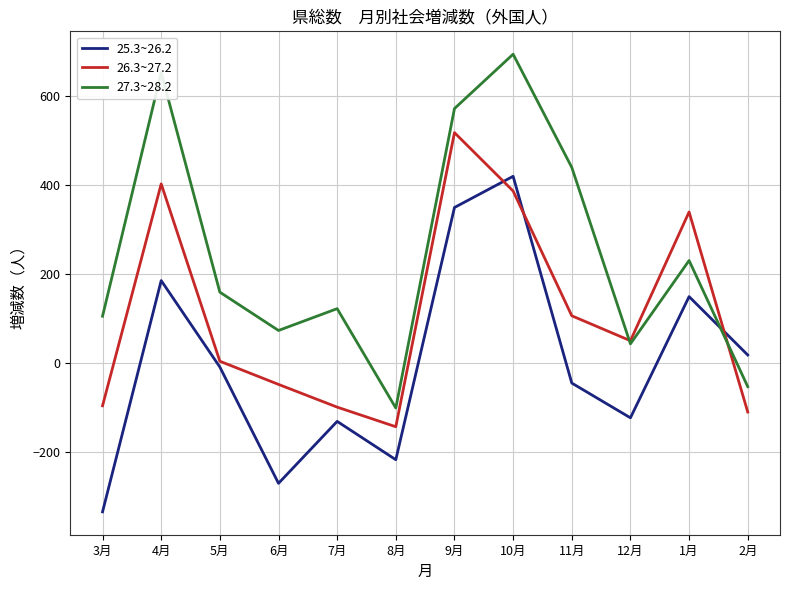

At which category is the sum across all series the highest?

10月